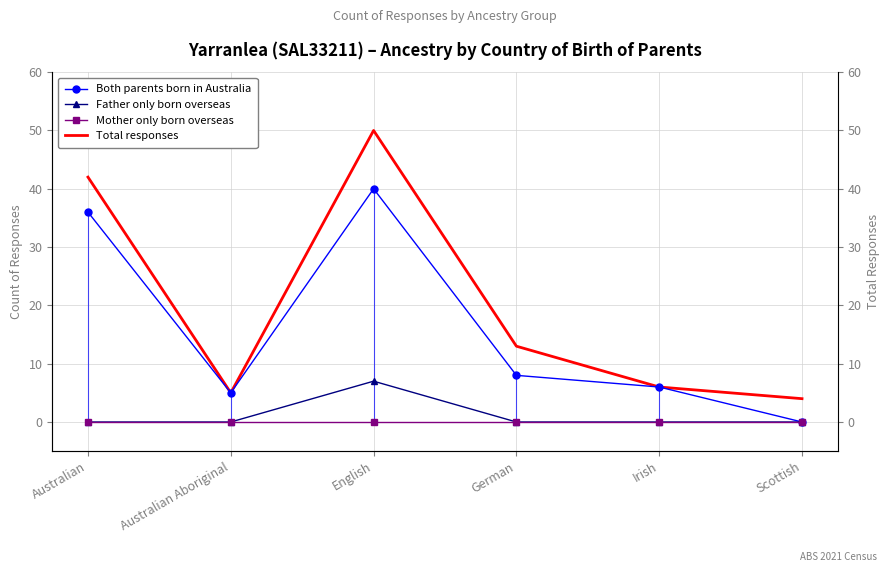

What is the value of the Both parents born in Australia point at the 1st from the left?

36